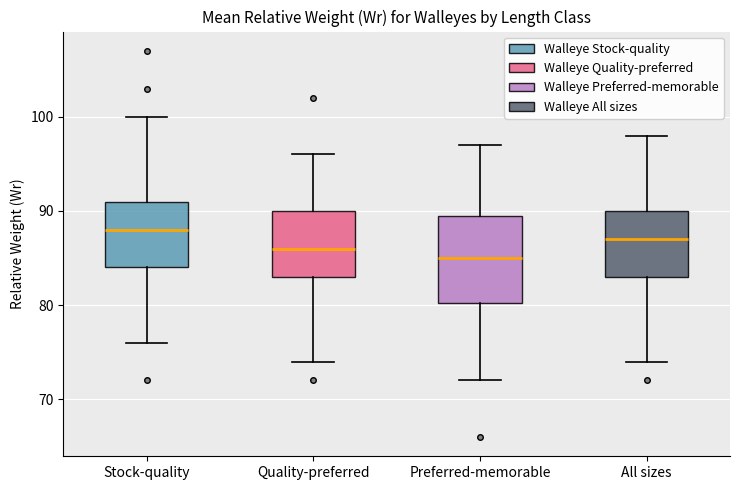

Reading left to right, transcribe this box plot: for each box, give where its median line is, the range the box spans, and where its two whiskers end, as read against the y-axis. The values are not printed on the chart, so give them approximately, as read against the axis.

Stock-quality: median 88, box 84 to 91, whiskers 76 to 100
Quality-preferred: median 86, box 83 to 90, whiskers 74 to 96
Preferred-memorable: median 85, box 80 to 90, whiskers 72 to 97
All sizes: median 87, box 83 to 90, whiskers 74 to 98